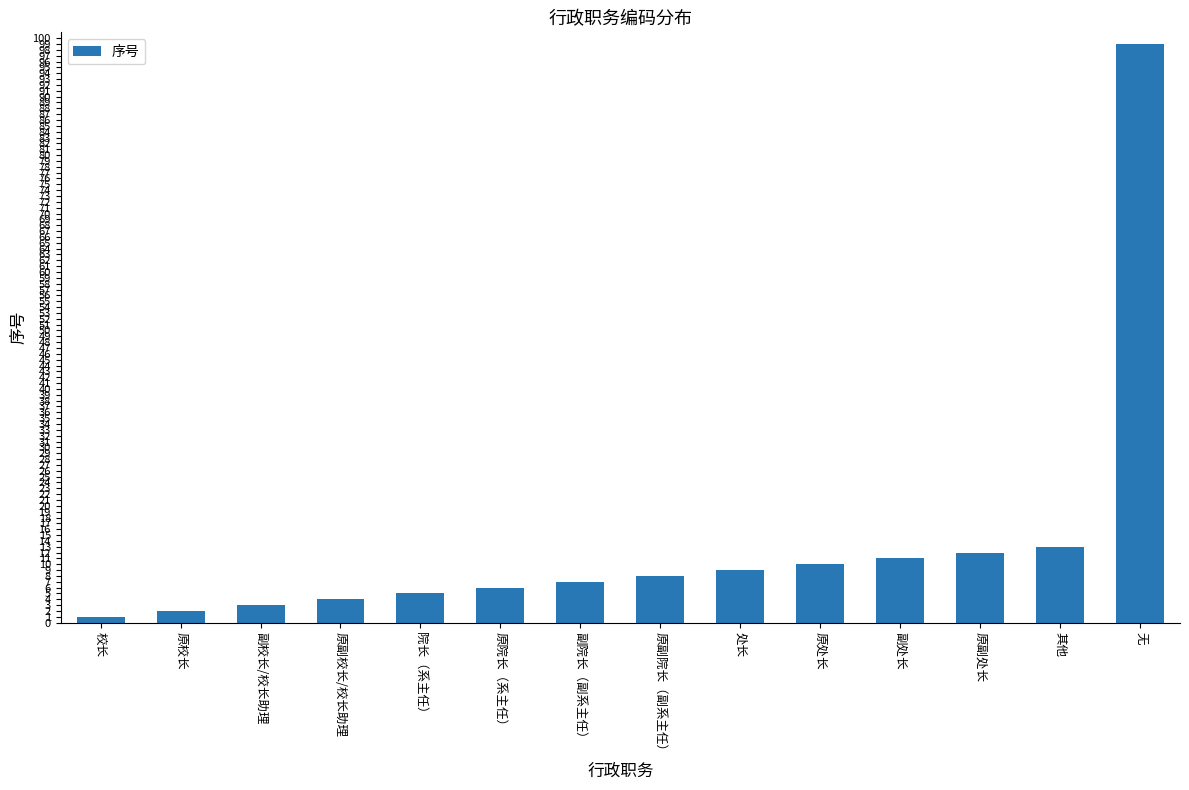

What is the sum of all values?

190